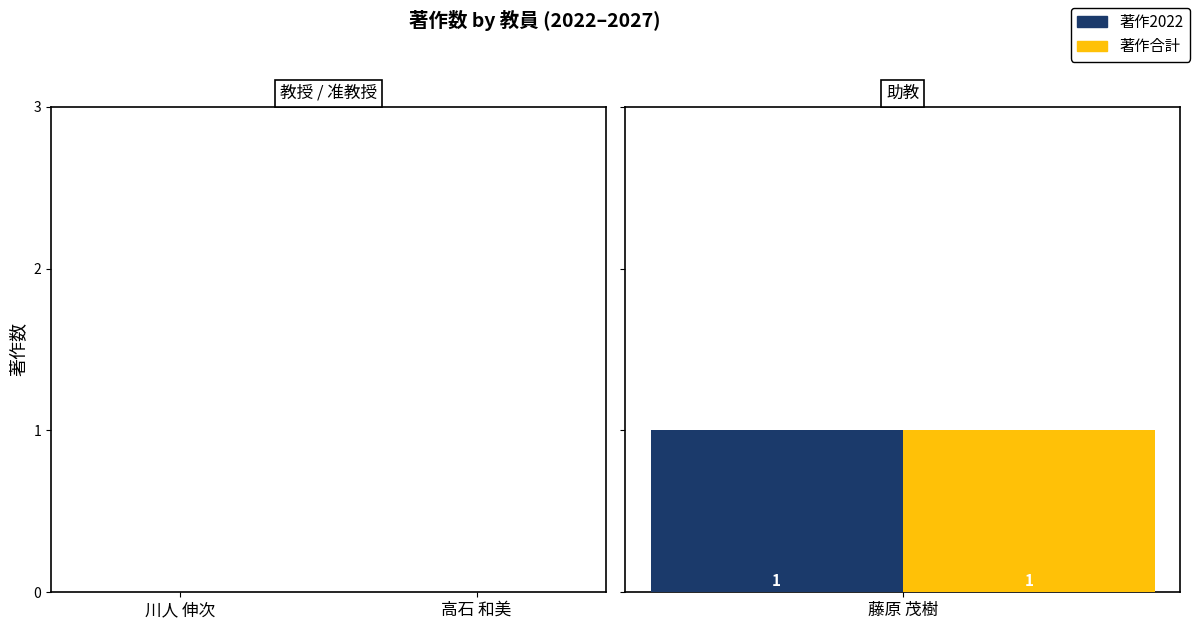

How many positive values does the 著作2022 series have?

1